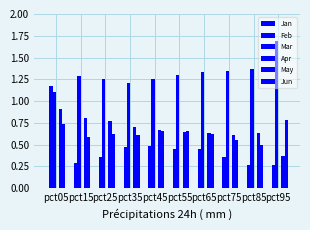

At pct35, list the series in order from largest to smallest.

Mar, May, Jun, Feb, Jan, Apr